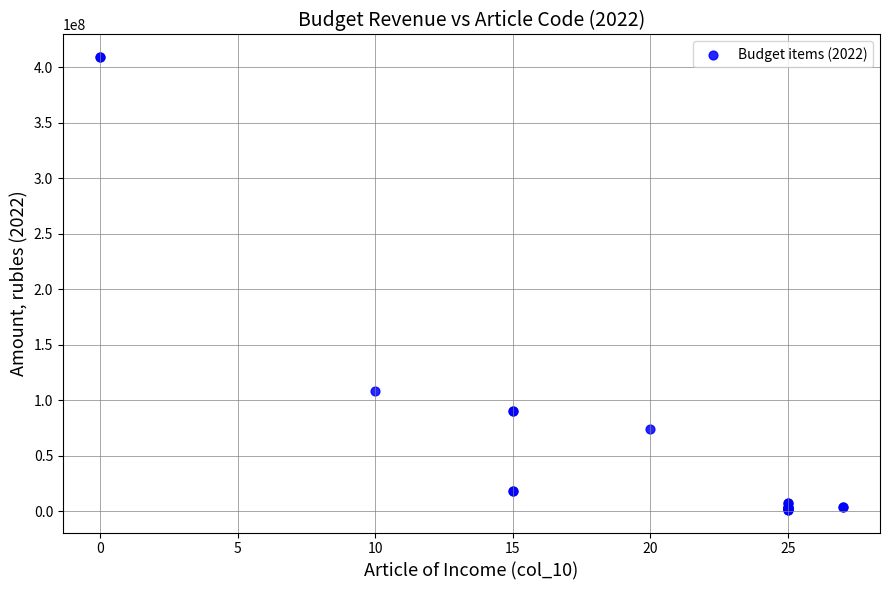

What Y value in the scatter plot is closest to 205004330?

108375068.0